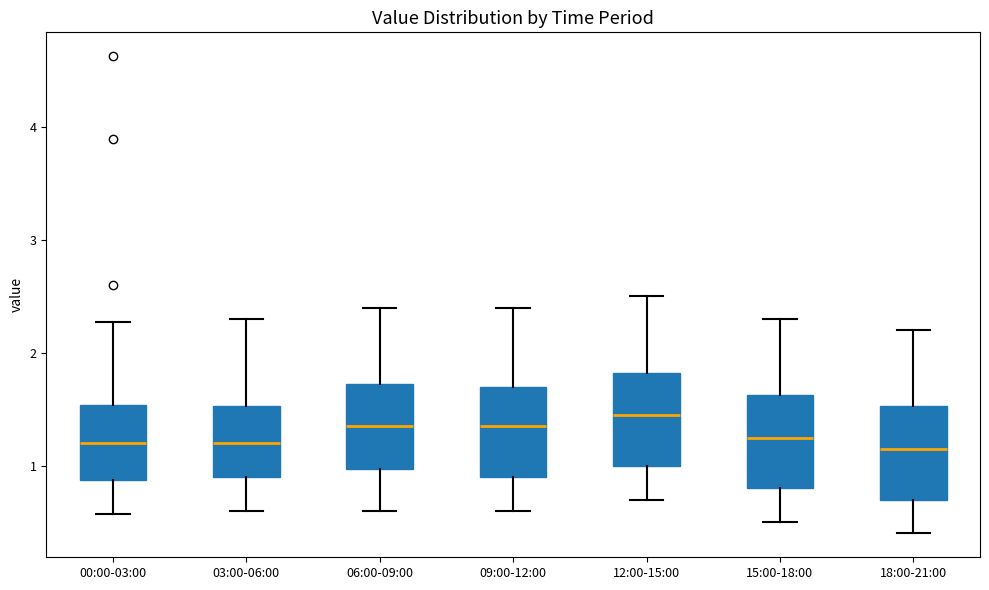

Where is the lower edge of the box for 03:00-06:00 on the y-axis? The values are not printed on the chart, so give them approximately, as read against the axis.

0.9